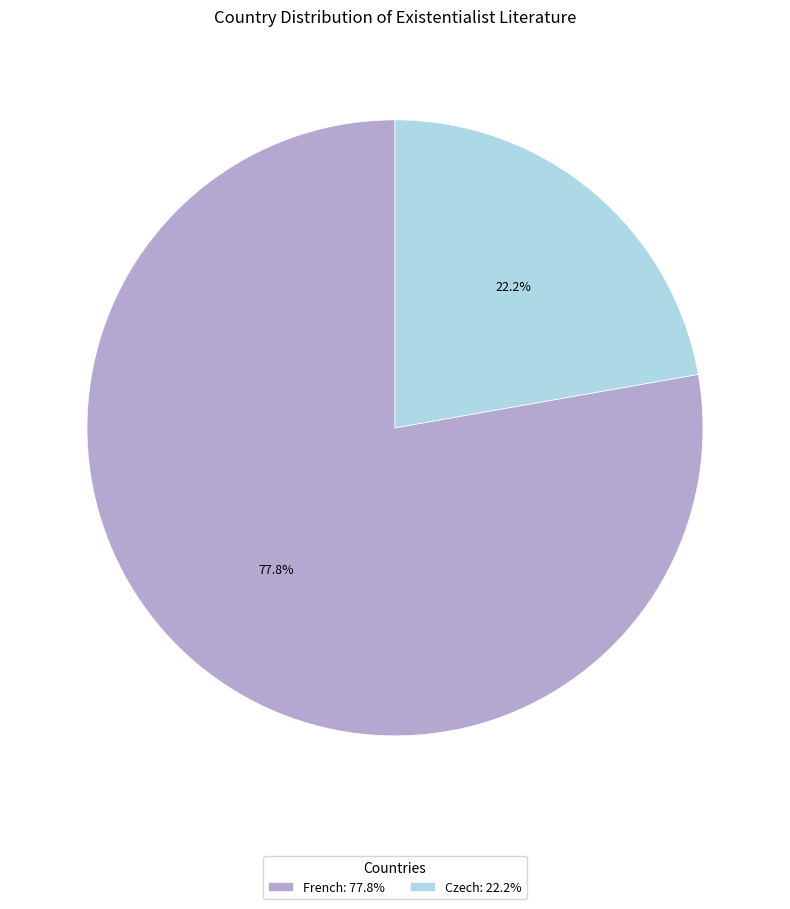

To the nearest percent, what portion does French represent?

78%